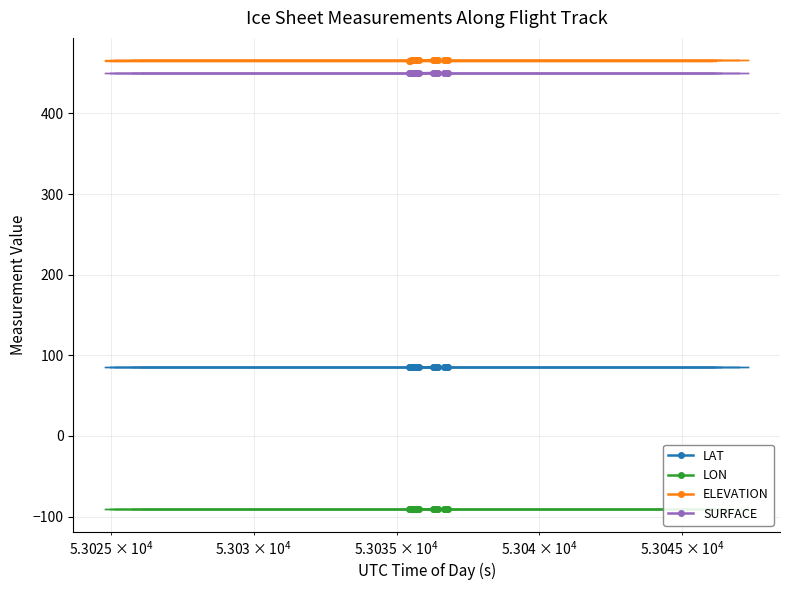

What is the minimum value shown in the chart?

-91.1